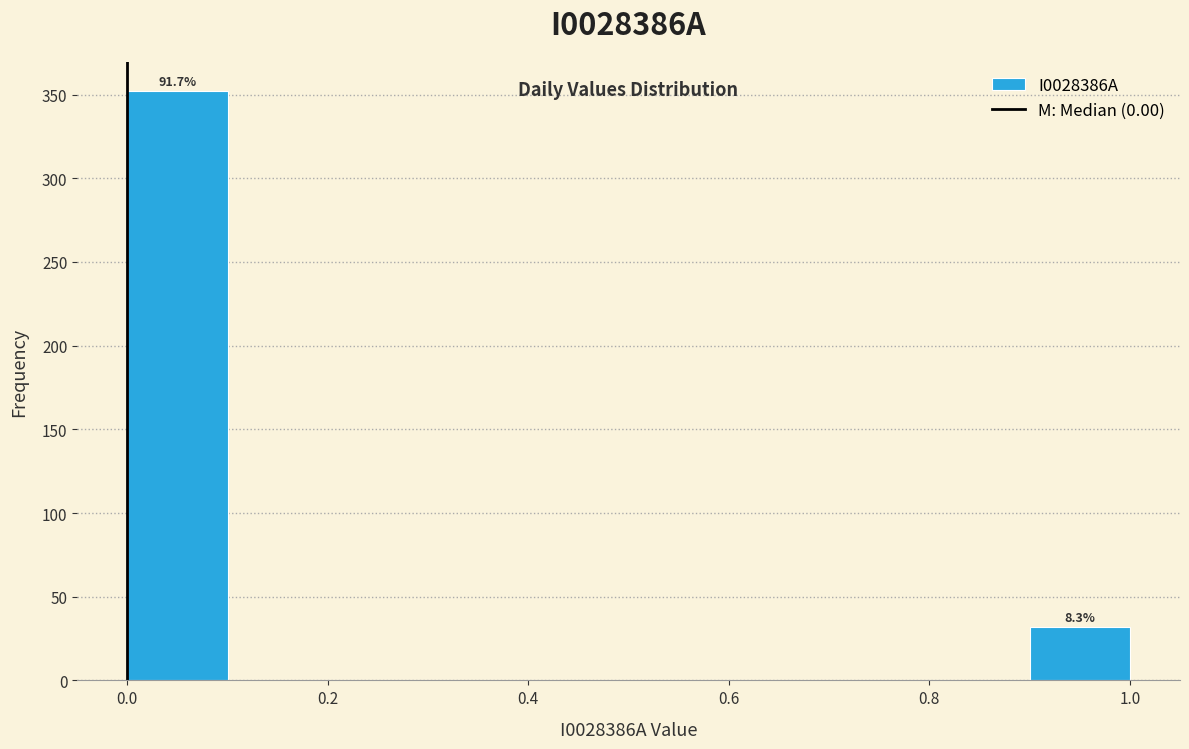

Over which range of the x-axis is the bar tallest?

0.0 to 0.1